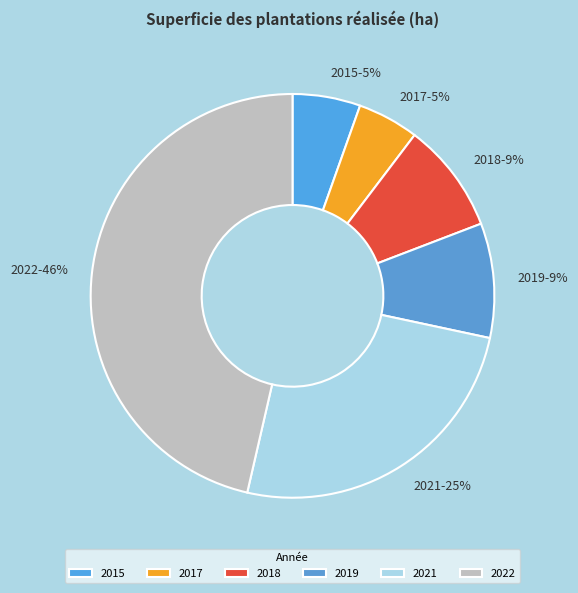

How many slices are in this pie chart?

6